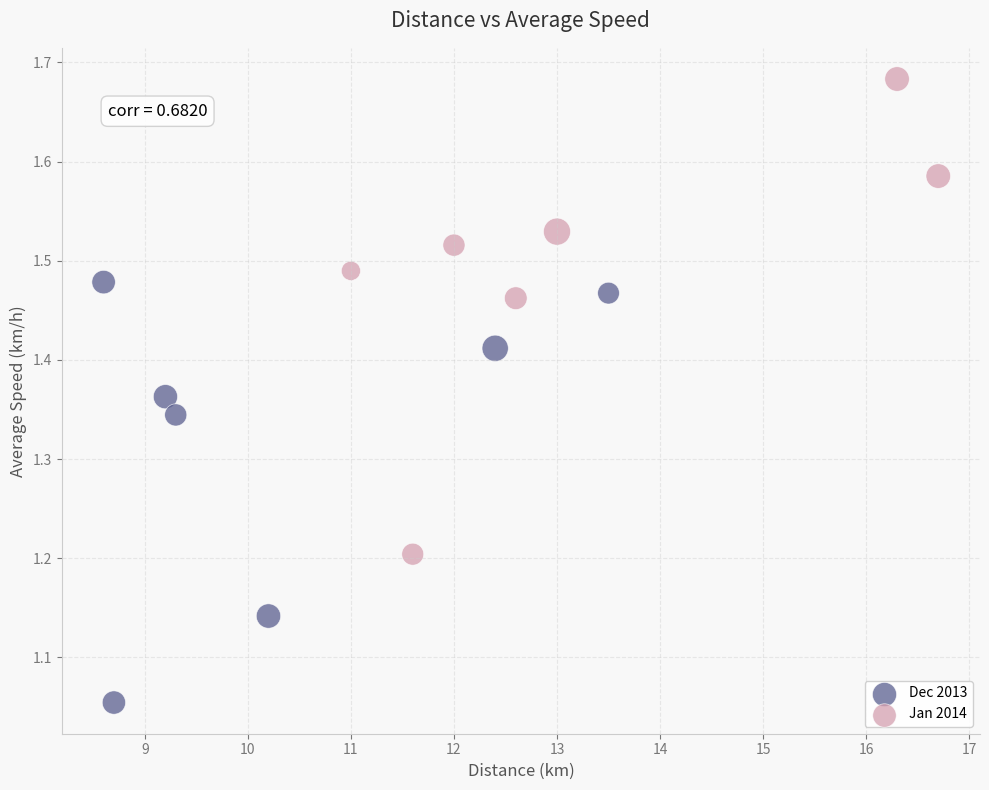

Which series contains the lowest Y value?

Dec 2013